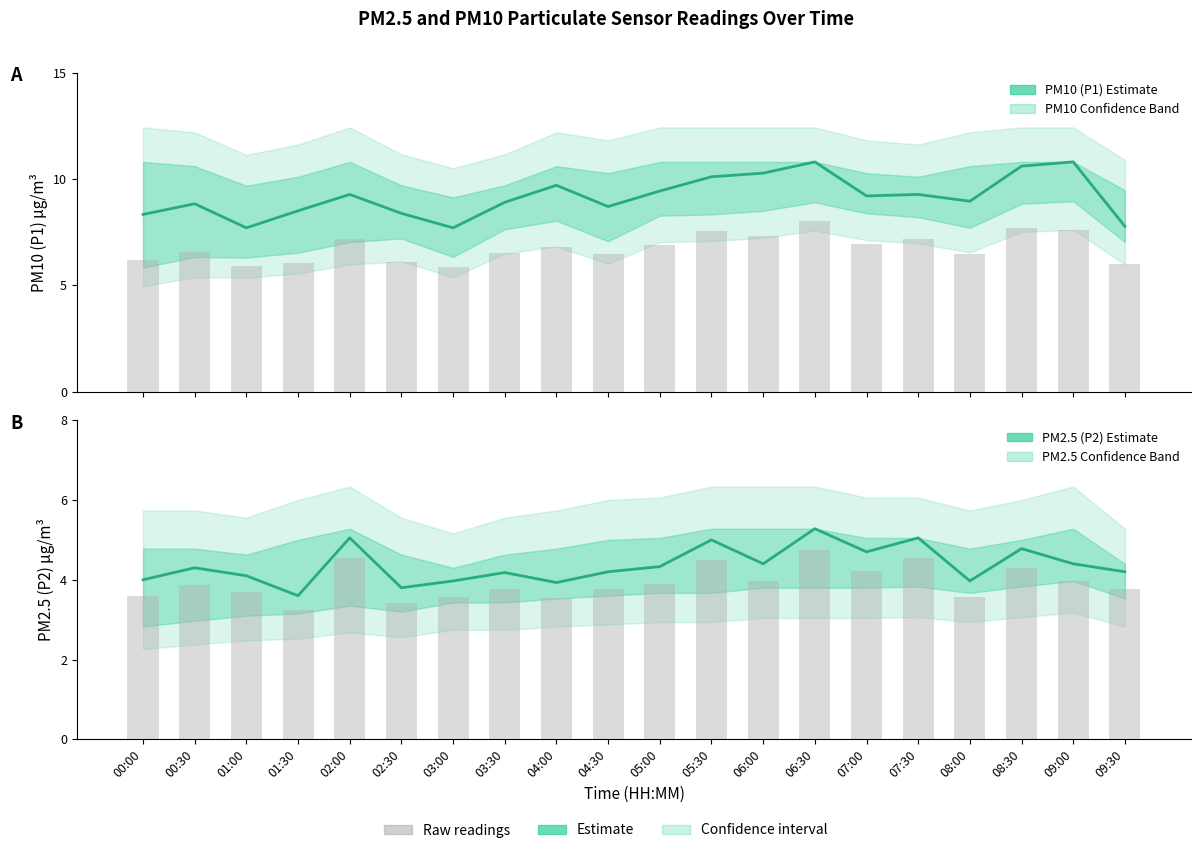

Reading right to left, extract all data points from this chart.

PM10 (P1) Estimate: 7.8	10.8	10.6	8.9	9.3	9.2	10.8	10.3	10.1	9.4	8.7	9.7	8.9	7.7	8.4	9.3	8.5	7.7	8.8	8.3
PM2.5 (P2) Estimate: 4.2	4.4	4.8	4.0	5.0	4.7	5.3	4.4	5.0	4.3	4.2	3.9	4.2	4.0	3.8	5.0	3.6	4.1	4.3	4.0